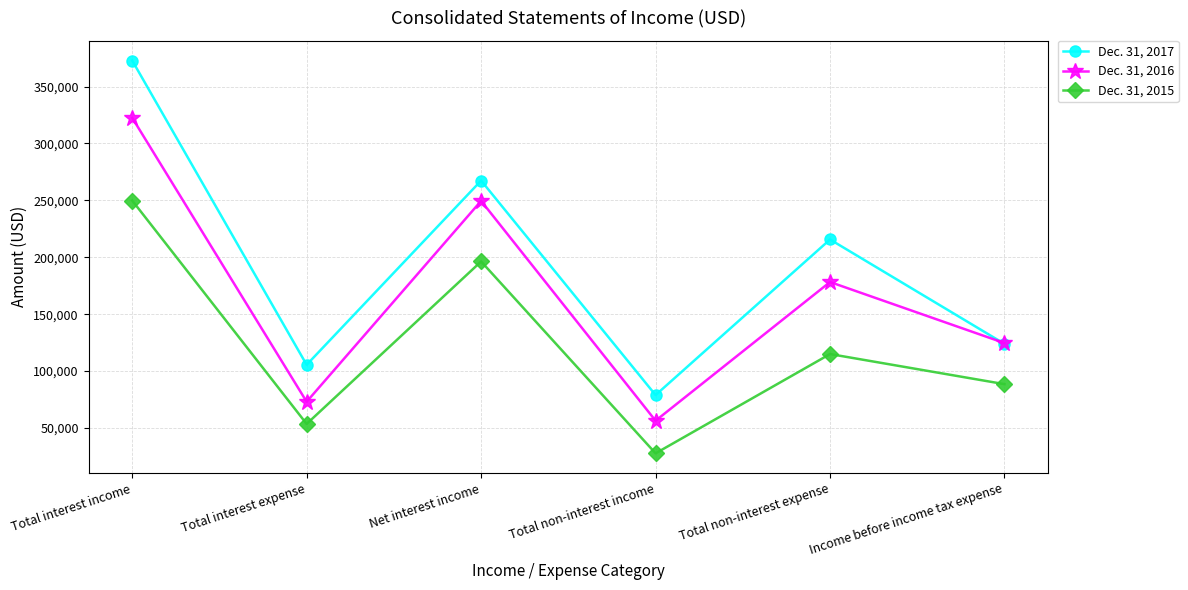

What is the greatest value displayed?

372850